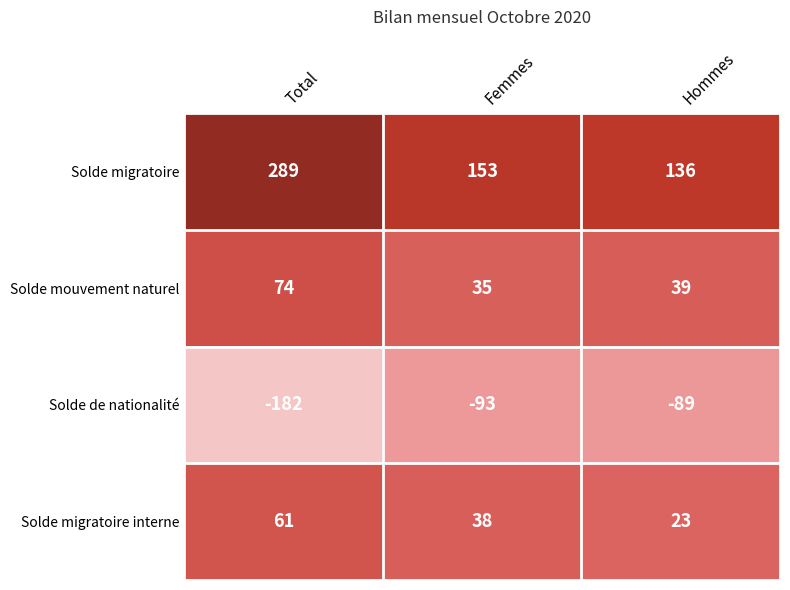

Rank the series by their maximum value, from highest to lowest.

Solde migratoire, Solde mouvement naturel, Solde migratoire interne, Solde de nationalité